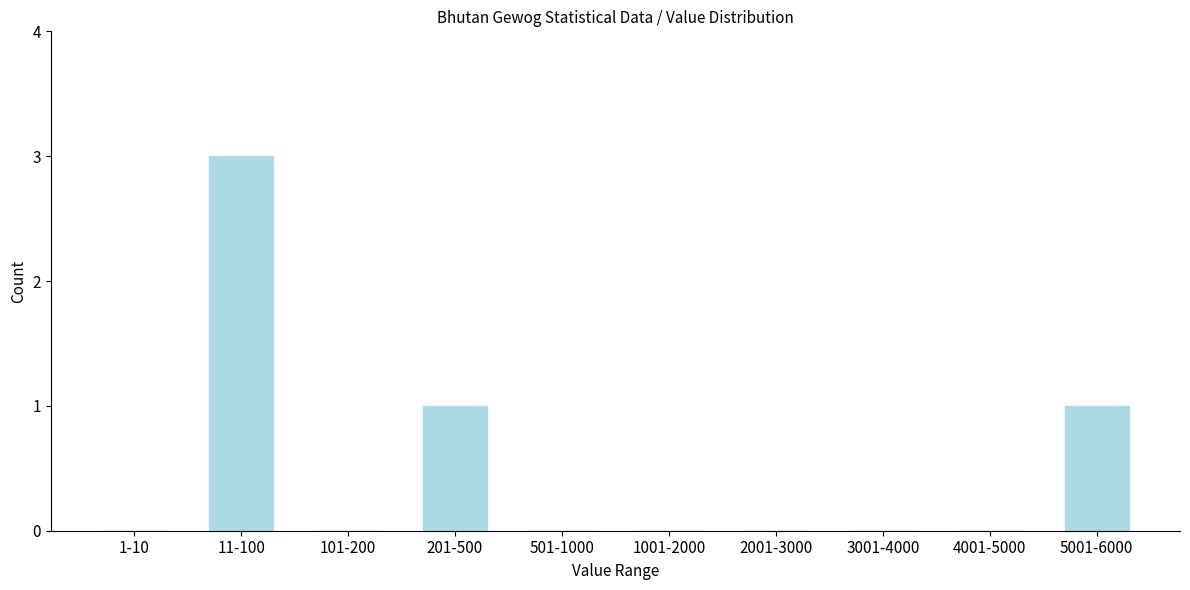

Reading right to left, list all the values displayed in this chart.

5001-6000=1	4001-5000=0	3001-4000=0	2001-3000=0	1001-2000=0	501-1000=0	201-500=1	101-200=0	11-100=3	1-10=0